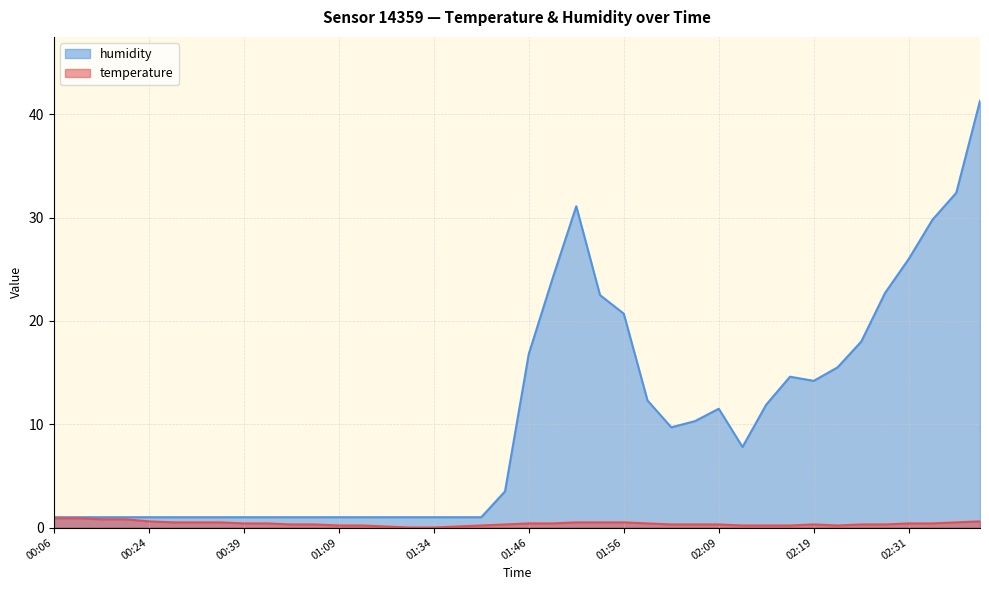

Is it true that humidity equals 1.0 at 01:29?

True